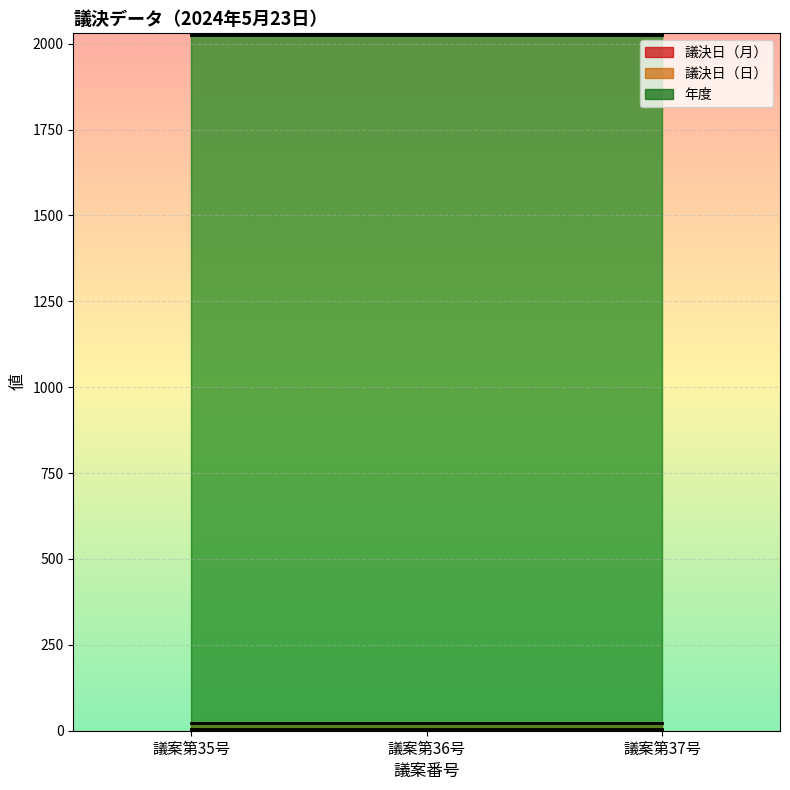

What is the approximate value of line_議決日（月） at 議案第35号?

5